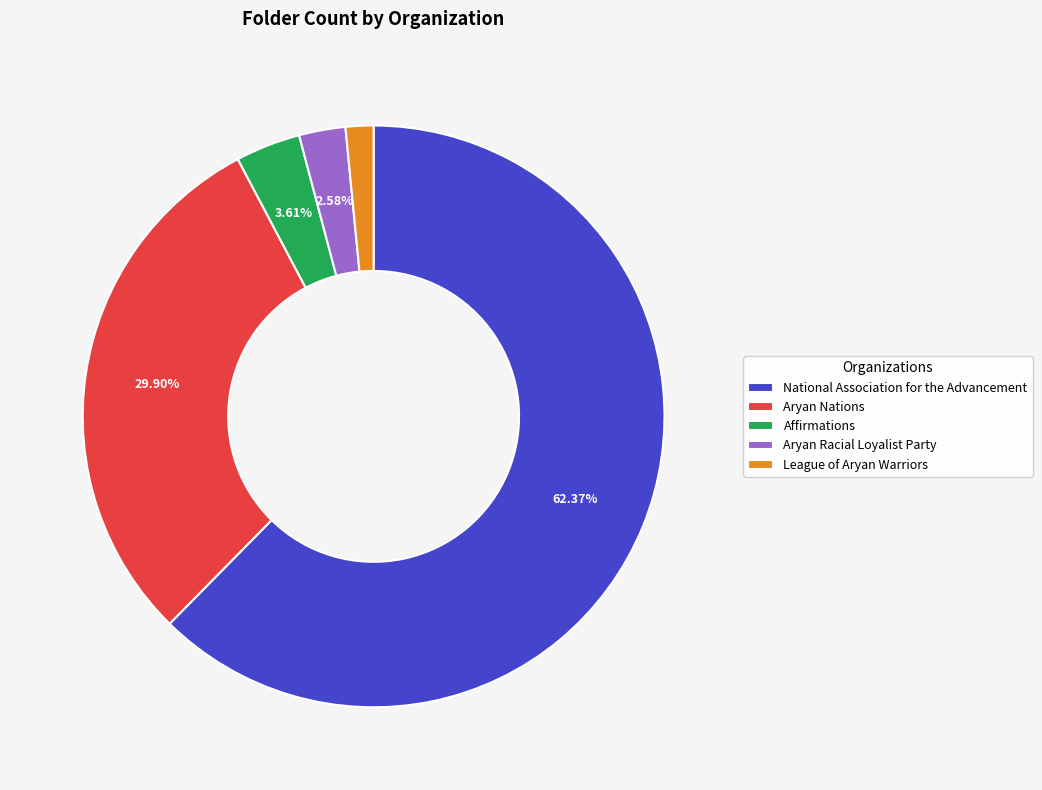

To the nearest percent, what is the difference between the League of Aryan Warriors and National Association for the Advancement slice percentages?

61%